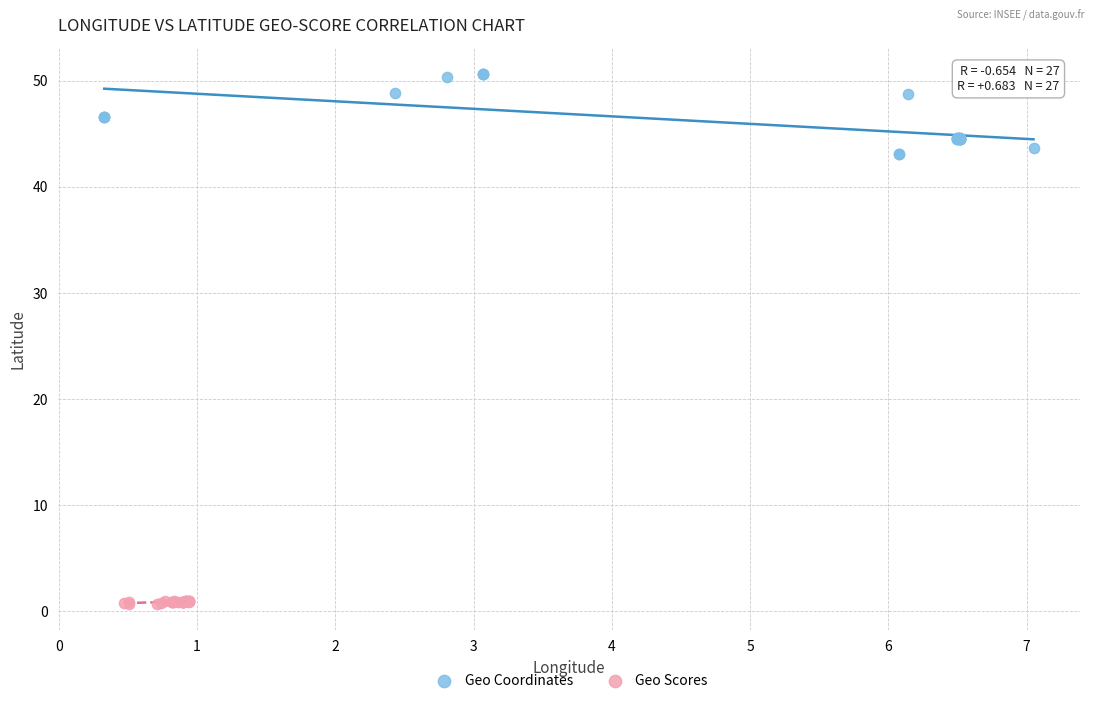

Which series has the largest Y range (max minus min)?

Geo Coordinates